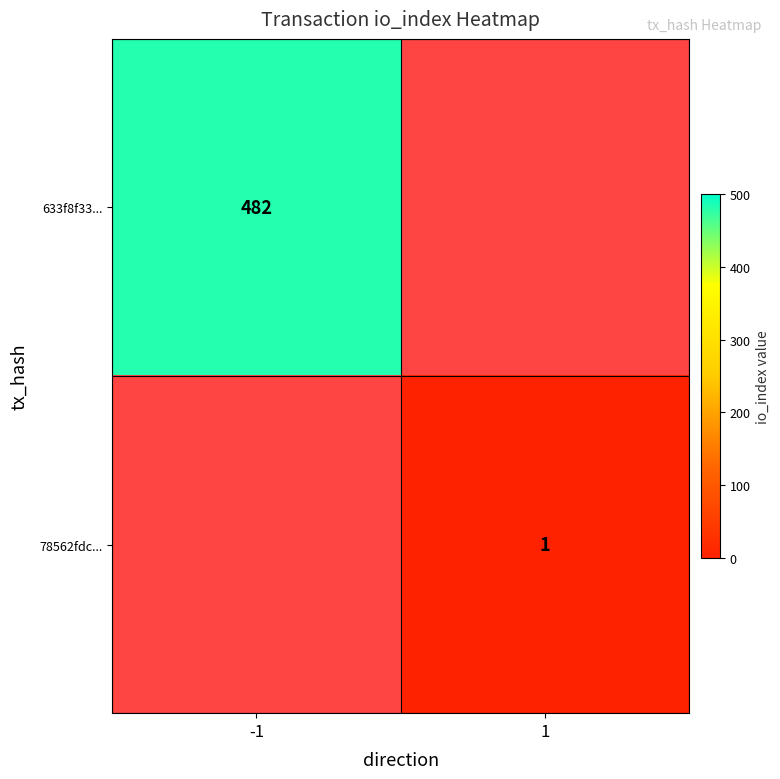

At how many categories does at least one series exceed 305?

1